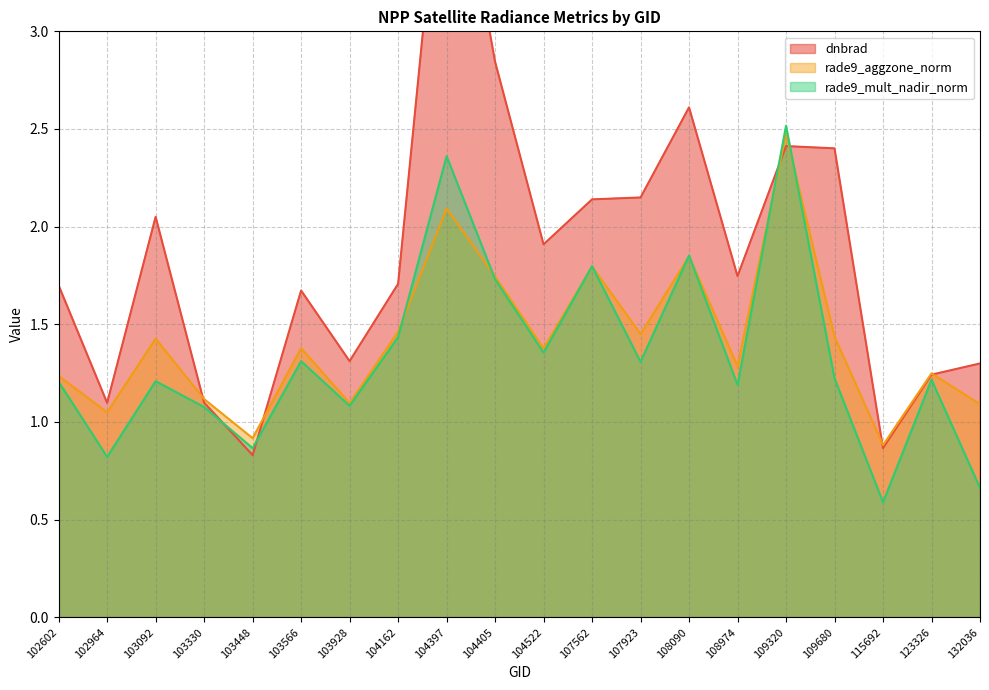

Which has a higher value, 103448 or 104522?

104522